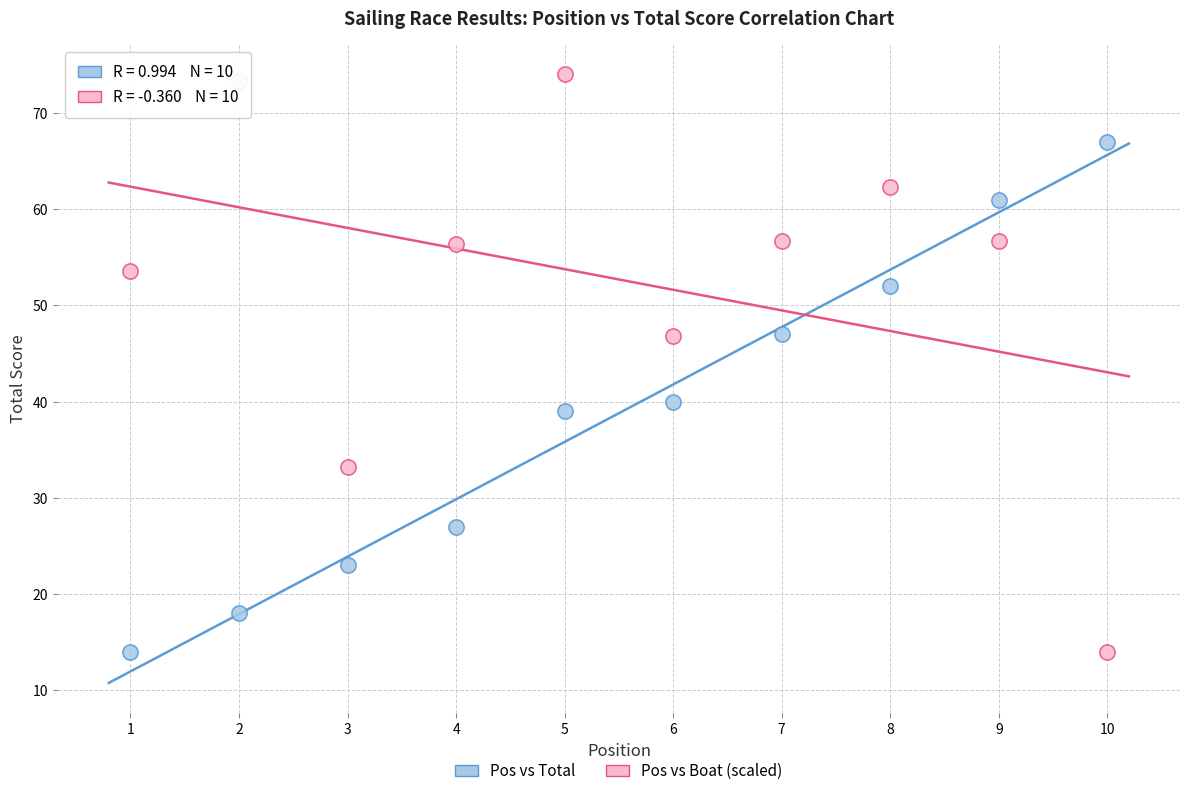

Across all data points, what is the range of Y values (max minus min)?

60.0